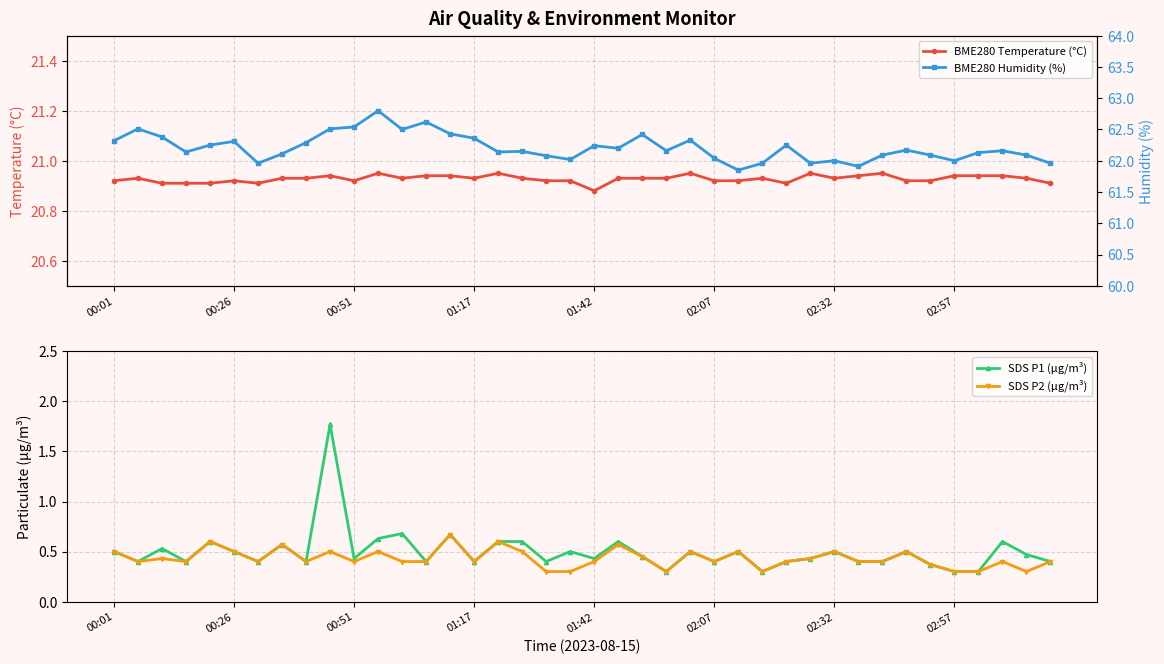

Reading right to left, list all the values displayed in this chart.

BME280 Temperature (°C): 20.9	20.9	20.9	20.9	20.9	20.9	20.9	20.9	20.9	20.9	20.9	20.9	20.9	20.9	20.9	20.9	20.9	20.9	20.9	20.9	20.9	20.9	20.9	20.9	20.9	20.9	20.9	20.9	20.9	20.9	20.9	20.9	20.9	20.9	20.9	20.9	20.9	20.9	20.9	20.9
SDS P1 (μg/m³): 0.4	0.5	0.6	0.3	0.3	0.4	0.5	0.4	0.4	0.5	0.4	0.4	0.3	0.5	0.4	0.5	0.3	0.5	0.6	0.4	0.5	0.4	0.6	0.6	0.4	0.7	0.4	0.7	0.6	0.4	1.8	0.4	0.6	0.4	0.5	0.6	0.4	0.5	0.4	0.5
SDS P2 (μg/m³): 0.4	0.3	0.4	0.3	0.3	0.4	0.5	0.4	0.4	0.5	0.4	0.4	0.3	0.5	0.4	0.5	0.3	0.5	0.6	0.4	0.3	0.3	0.5	0.6	0.4	0.7	0.4	0.4	0.5	0.4	0.5	0.4	0.6	0.4	0.5	0.6	0.4	0.4	0.4	0.5
BME280 Humidity (%): 62.0	62.1	62.2	62.1	62.0	62.1	62.2	62.1	61.9	62.0	62.0	62.2	62.0	61.9	62.0	62.3	62.2	62.4	62.2	62.2	62.0	62.1	62.1	62.1	62.4	62.4	62.6	62.5	62.8	62.5	62.5	62.3	62.1	62.0	62.3	62.2	62.1	62.4	62.5	62.3